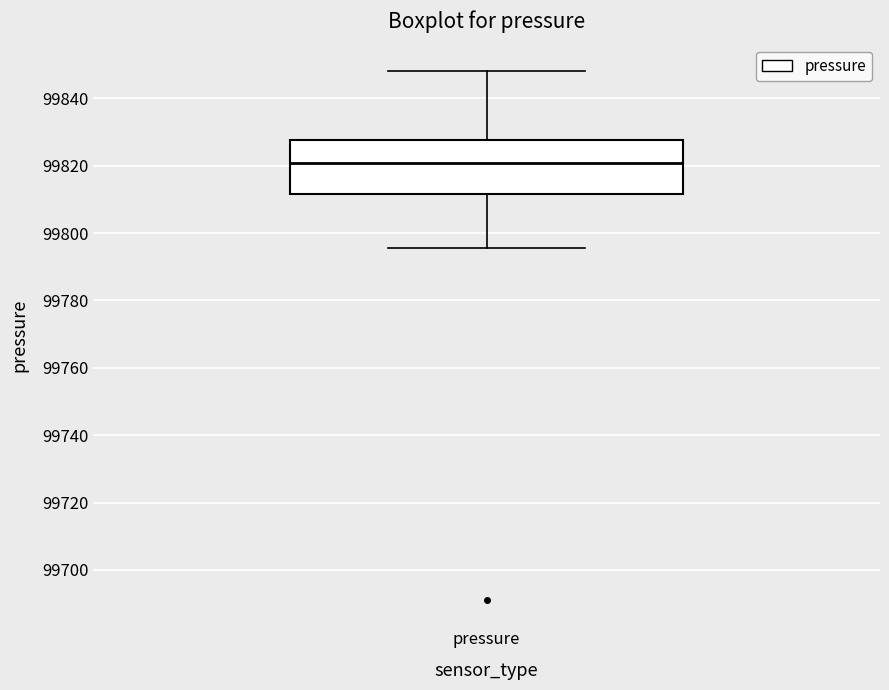

Transcribe this box plot: give where the median line is, the range the box spans, and where the two whiskers end, as read against the y-axis. The values are not printed on the chart, so give them approximately, as read against the axis.

median 99820, box 99812 to 99828, whiskers 99796 to 99848